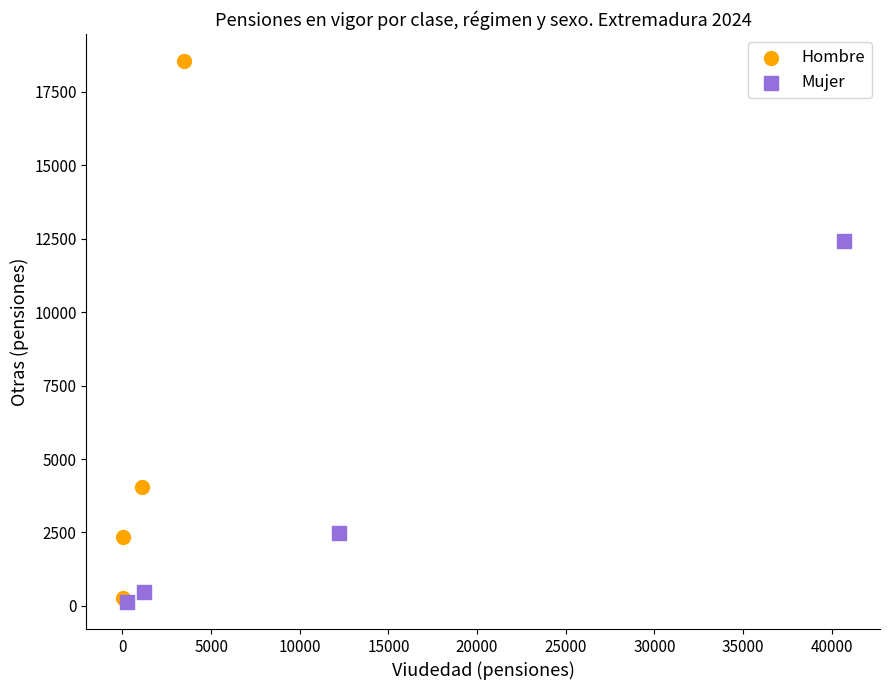

Which series contains the highest Y value?

Hombre